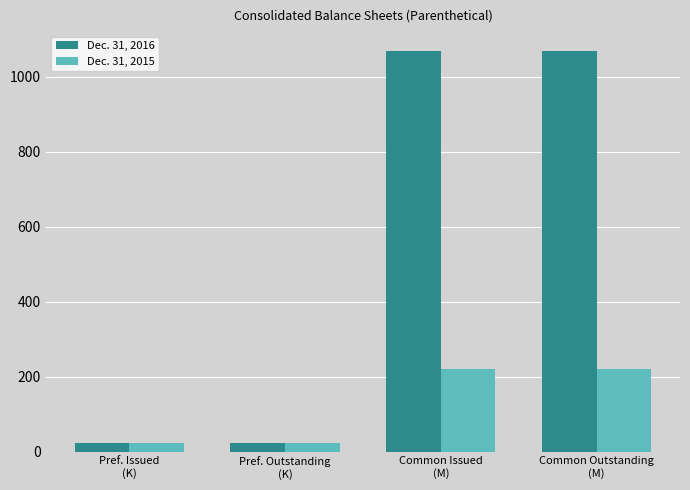

What is the sum of all Dec. 31, 2015 values?

482.3